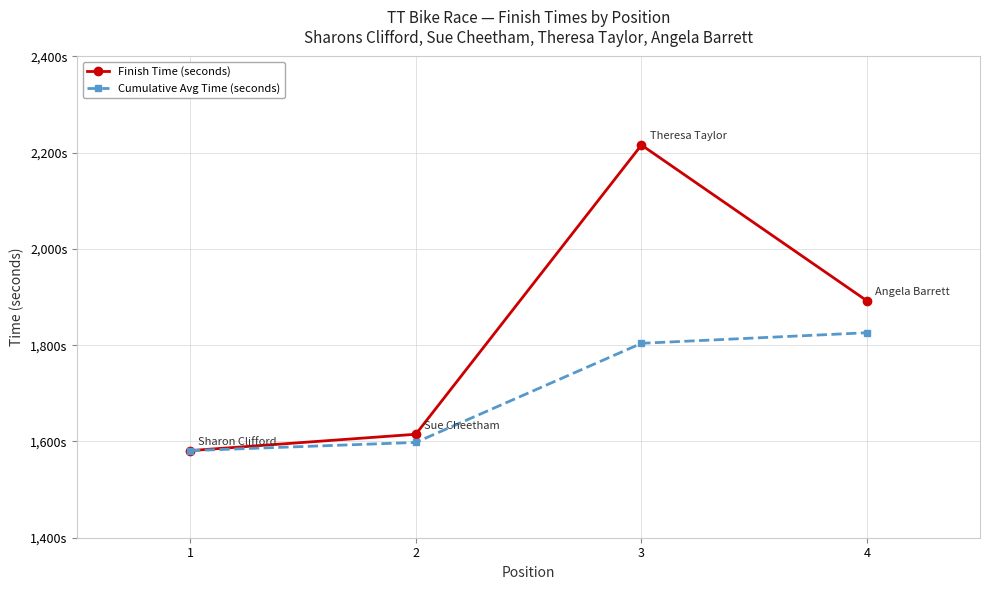

What are all the series names shown in the legend?

Finish Time (seconds), Cumulative Avg Time (seconds)